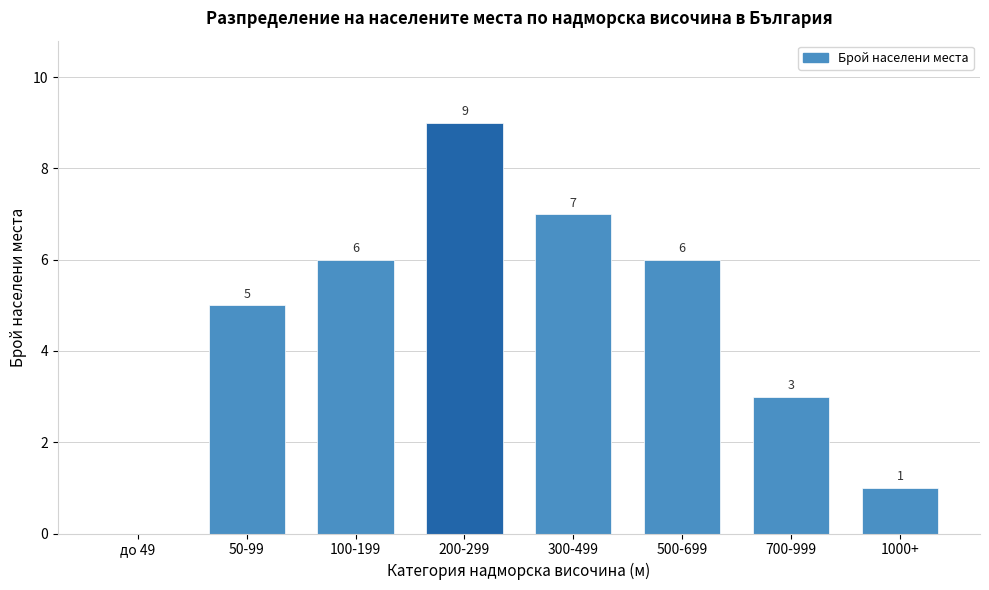

Reading left to right, extract all data points from this chart.

до 49=0	50-99=5	100-199=6	200-299=9	300-499=7	500-699=6	700-999=3	1000+=1